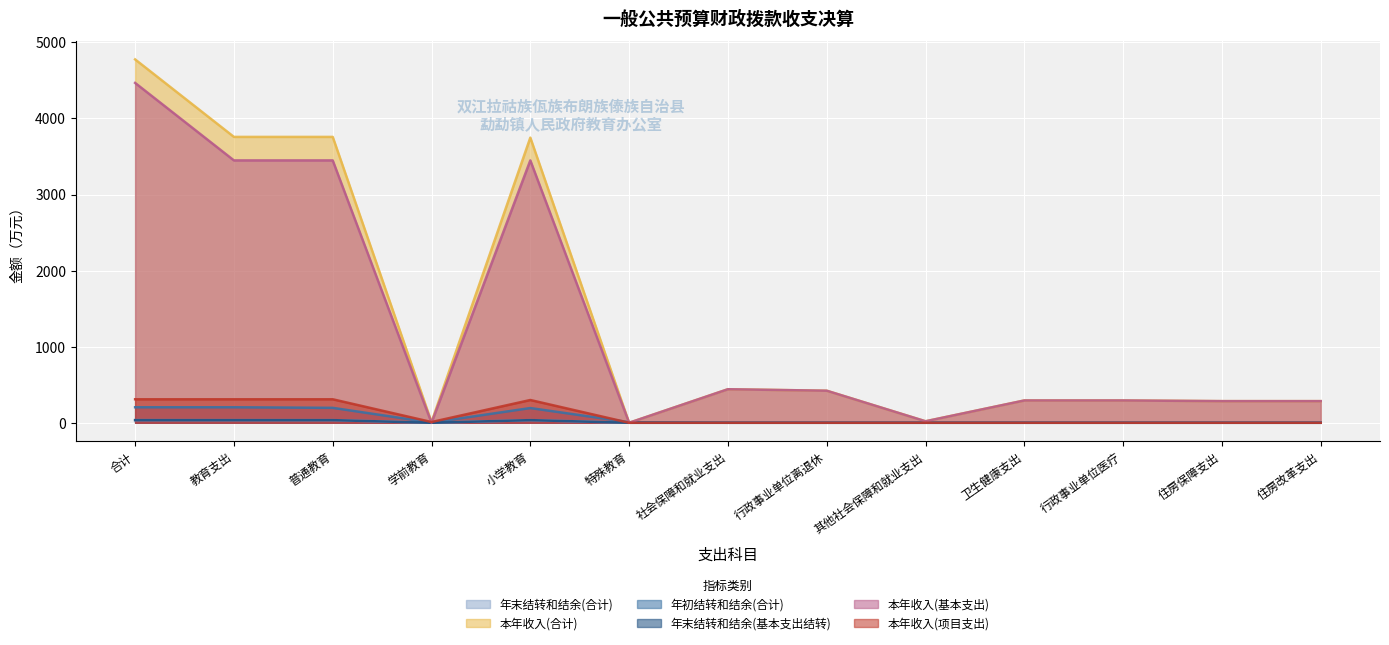

What is the difference between the maximum and minimum values in the 本年收入(项目支出) series?

308.9